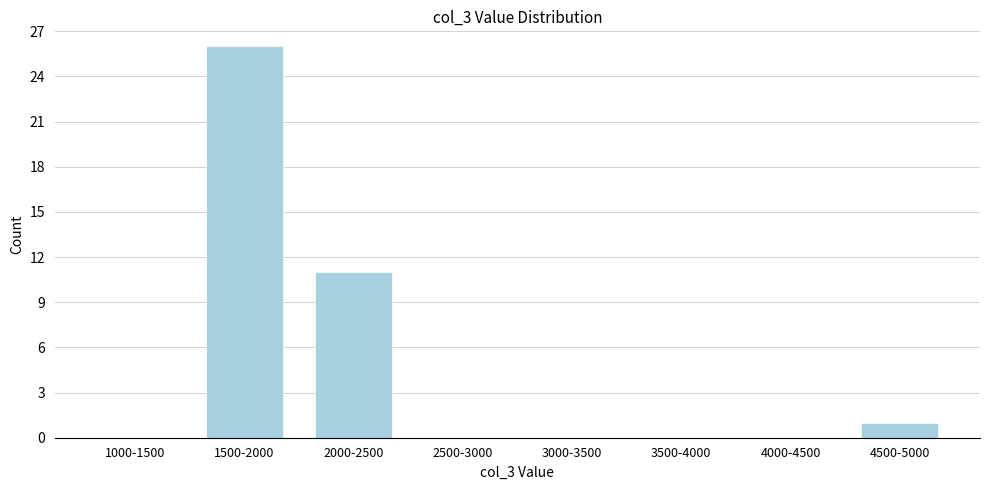

Reading left to right, transcribe all the data shown in this chart.

1000-1500=0	1500-2000=26	2000-2500=11	2500-3000=0	3000-3500=0	3500-4000=0	4000-4500=0	4500-5000=1